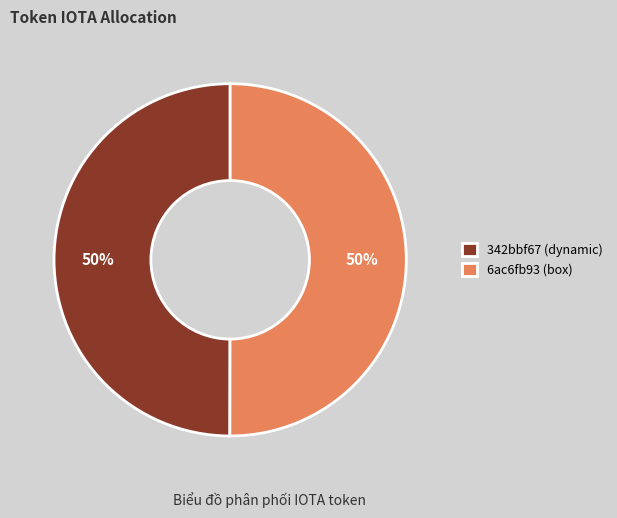

Count the number of slices in the pie.

2